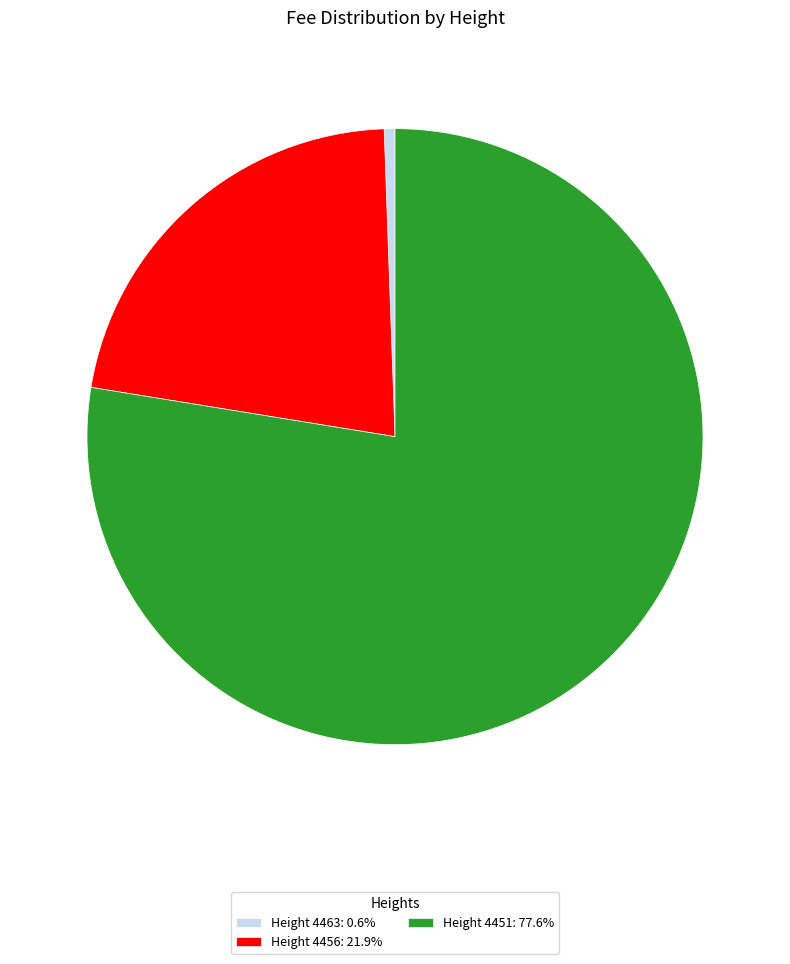

How many slices are in this pie chart?

3